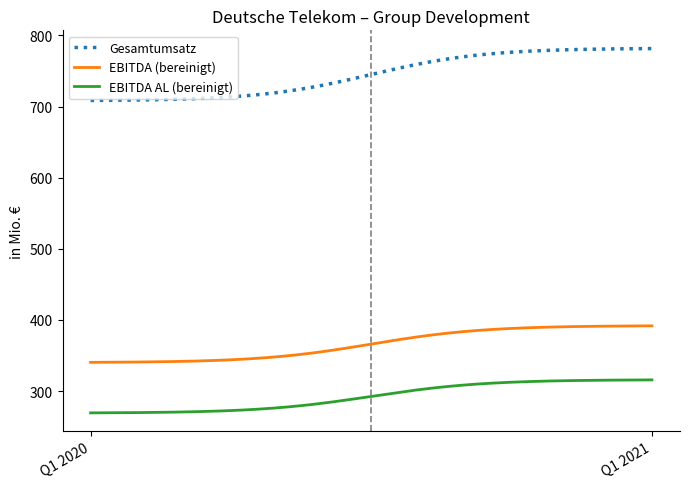

What is the smallest value displayed?

269.3